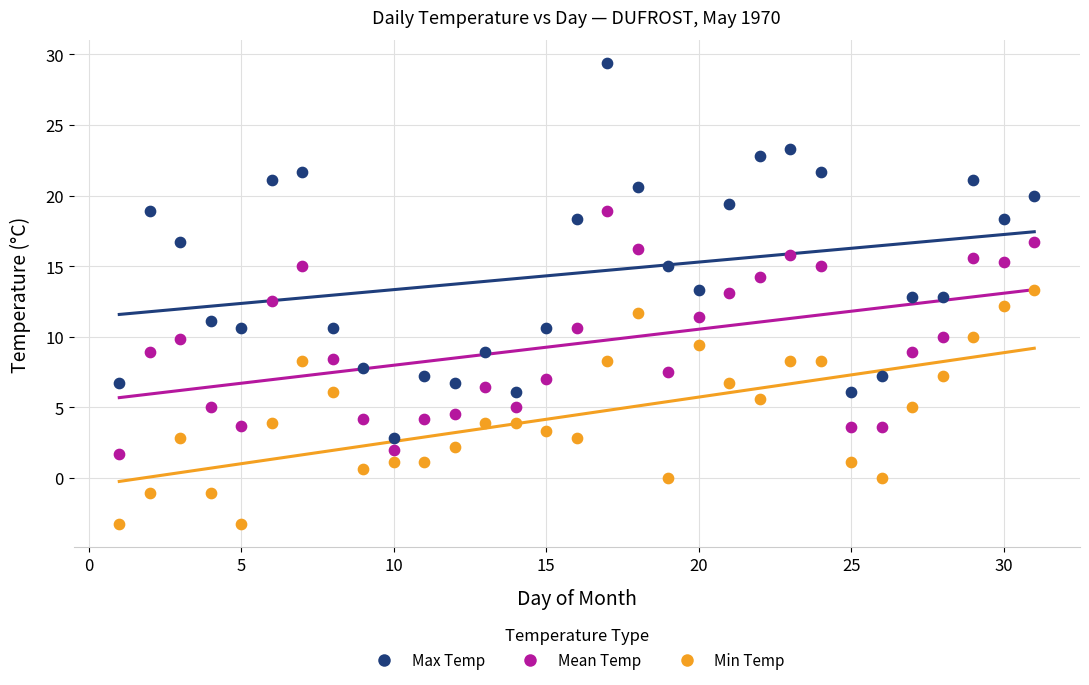

What is the X range (max minus min) for the scatter plot?

30.0